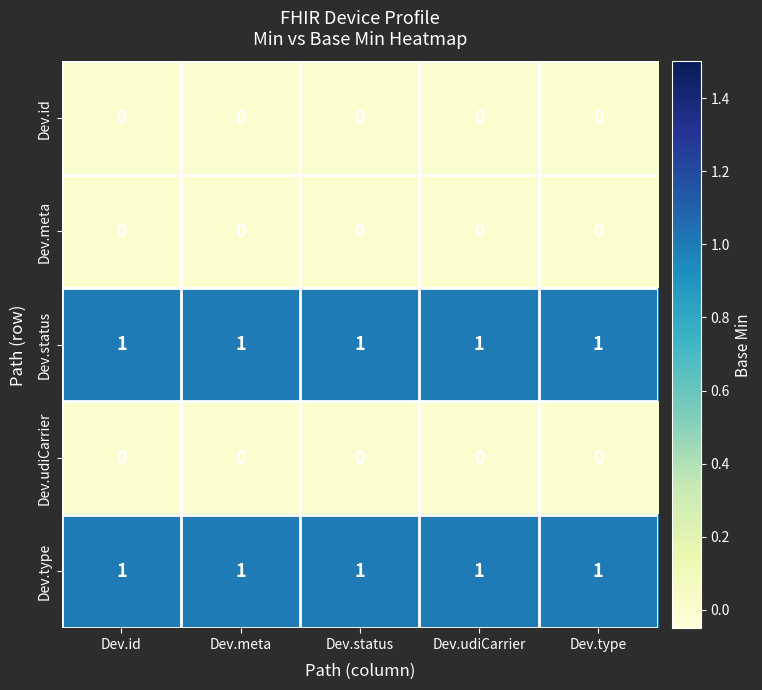

What is the total value across all series at Dev.meta?

2